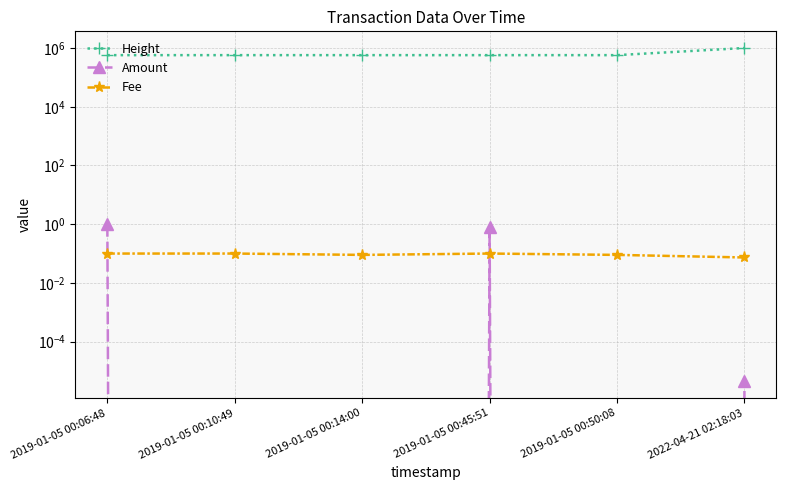

What is the approximate value of Height at 2022-04-21 02:18:03?

1005560.0